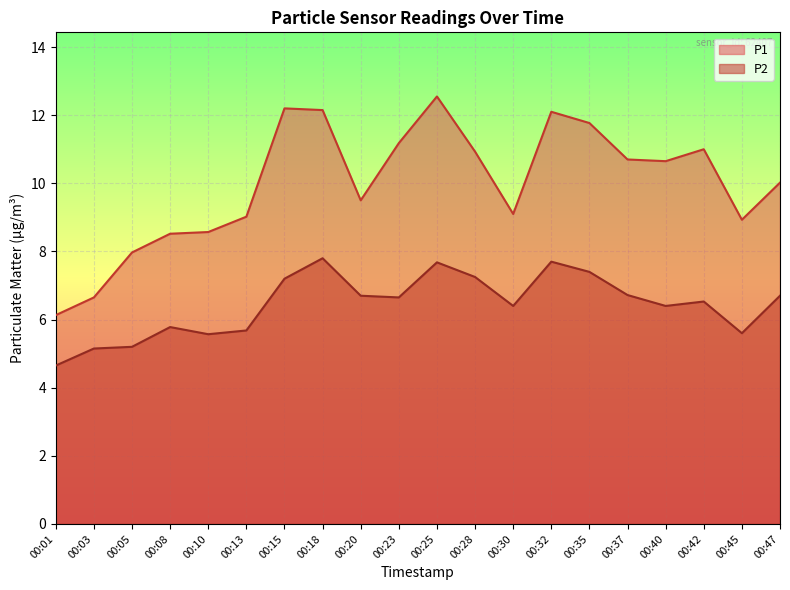

True or false: P1 and P2 cross at least once.

False